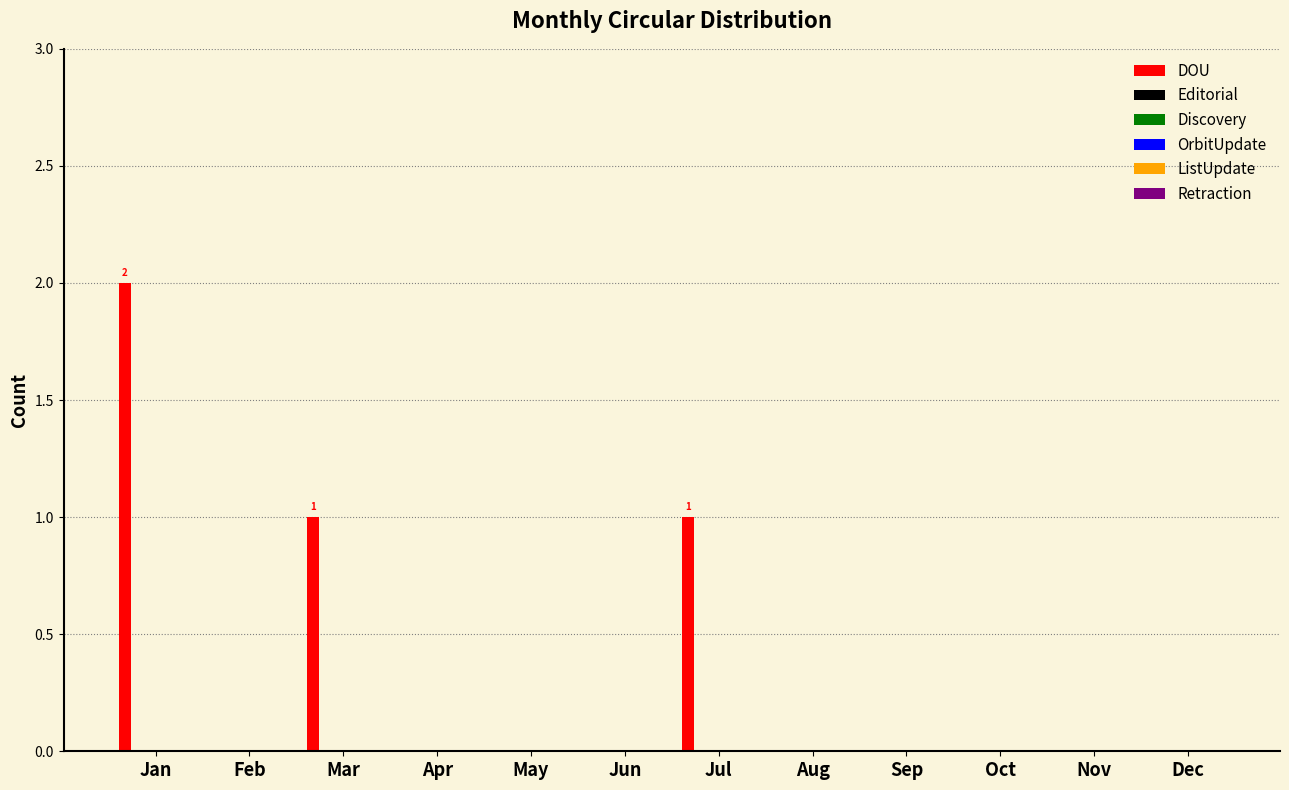

What is the greatest value displayed?

2